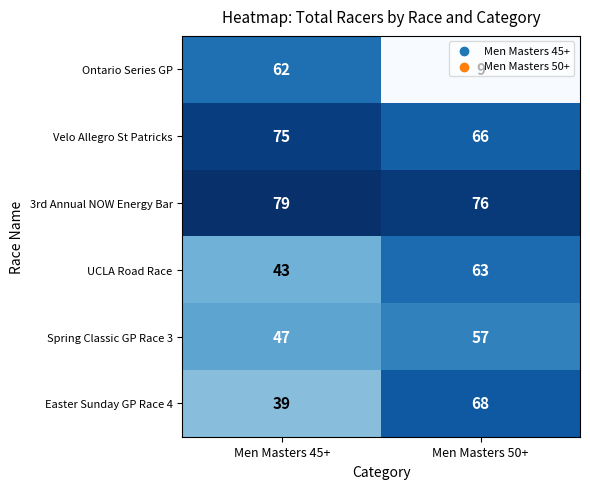

Which series has the largest total across all categories?

3rd Annual NOW Energy Bar